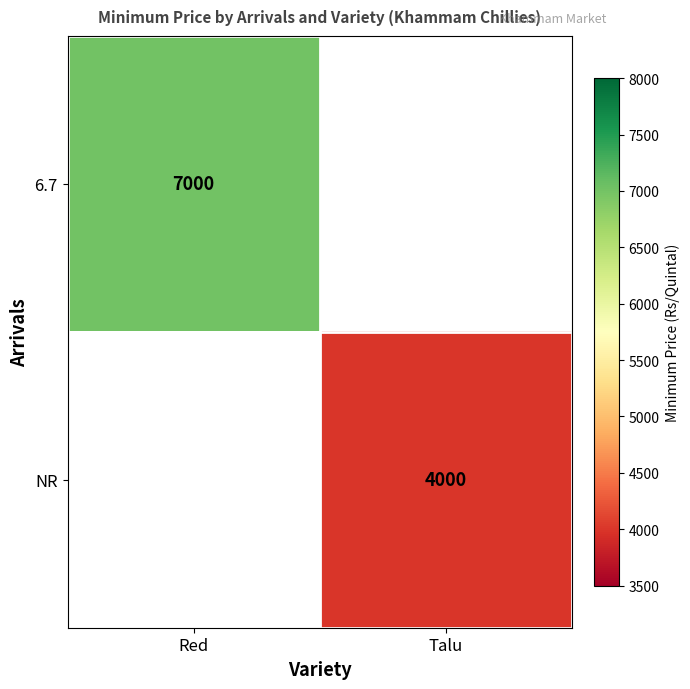

The value of 6.7 at Red is 9557. True or false?

False